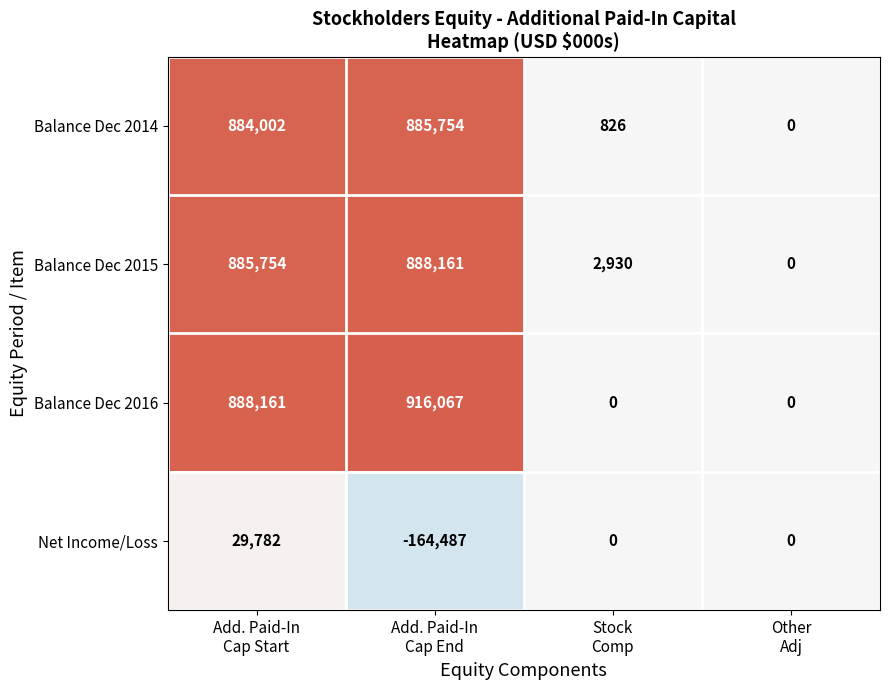

What is the minimum value shown in the chart?

-164487